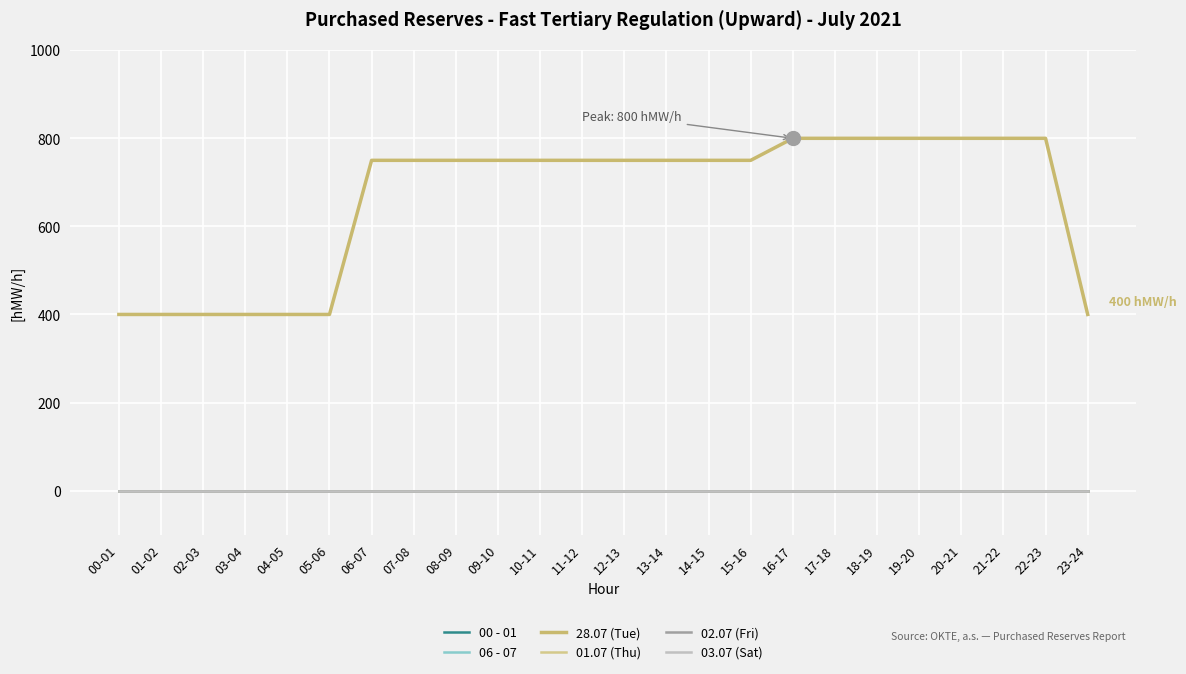

Does the chart display data point markers on the line(s)?

No